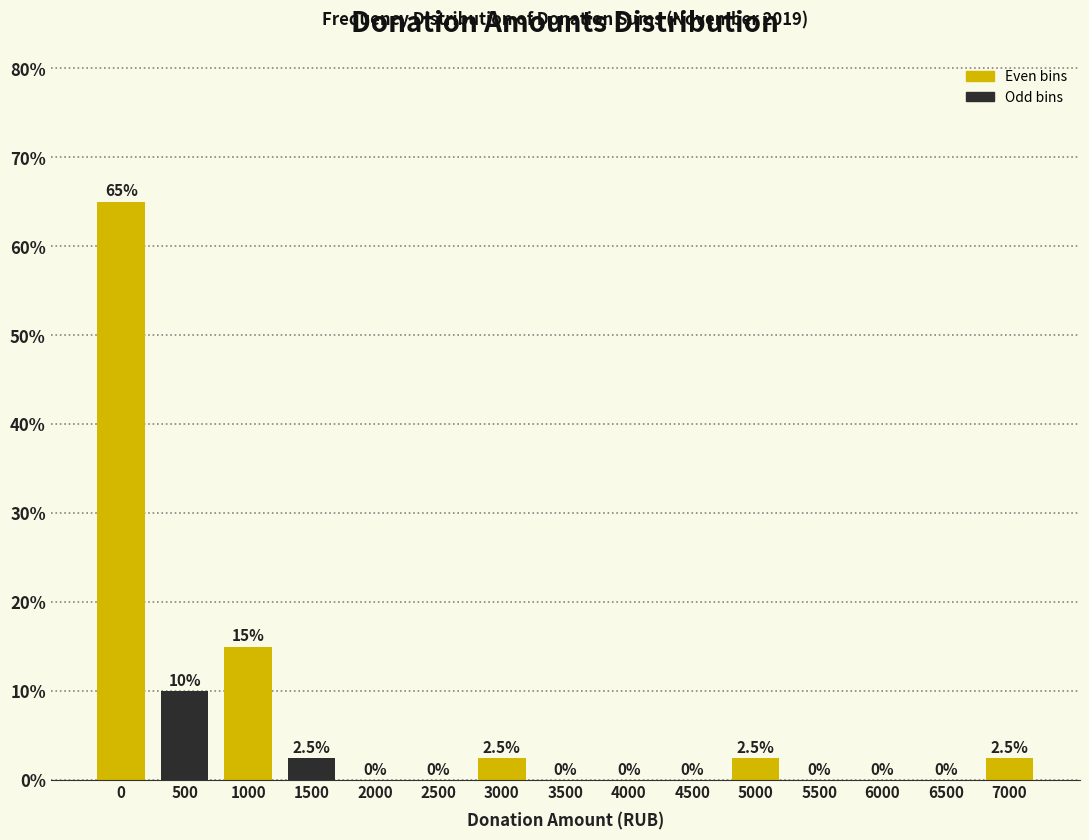

Reading left to right, what are all the values shown in this chart?

0=65.0	500=10.0	1000=15.0	1500=2.5	2000=0.0	2500=0.0	3000=2.5	3500=0.0	4000=0.0	4500=0.0	5000=2.5	5500=0.0	6000=0.0	6500=0.0	7000=2.5